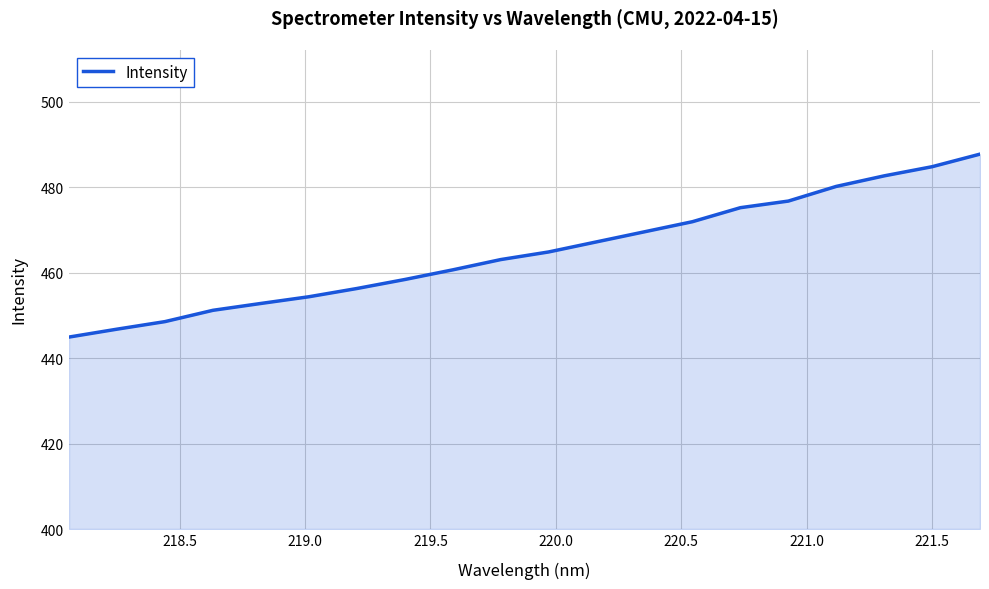

What is the maximum value shown in the chart?

487.8